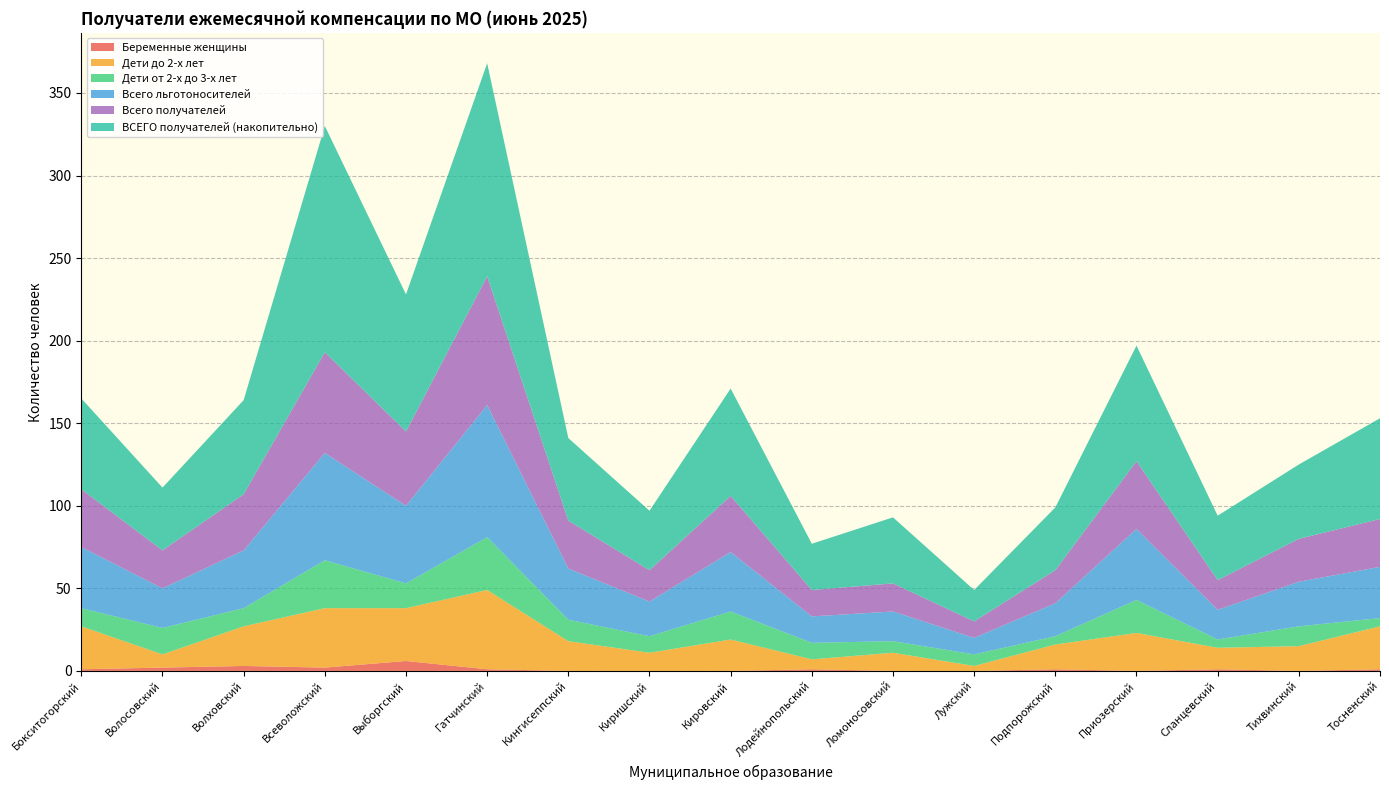

Reading left to right, list all the values displayed in this chart.

Беременные женщины: Бокситогорский=1	Волосовский=2	Волховский=3	Всеволожский=2	Выборгский=6	Гатчинский=1	Кингисеппский=0	Киришский=0	Кировский=0	Лодейнопольский=1	Ломоносовский=0	Лужский=0	Подпорожский=1	Приозерский=0	Сланцевский=1	Тихвинский=0	Тосненский=1
Дети до 2-х лет: Бокситогорский=26	Волосовский=8	Волховский=24	Всеволожский=36	Выборгский=32	Гатчинский=48	Кингисеппский=18	Киришский=11	Кировский=19	Лодейнопольский=6	Ломоносовский=11	Лужский=3	Подпорожский=15	Приозерский=23	Сланцевский=13	Тихвинский=15	Тосненский=26
Дети от 2-х до 3-х лет: Бокситогорский=11	Волосовский=16	Волховский=11	Всеволожский=29	Выборгский=15	Гатчинский=32	Кингисеппский=13	Киришский=10	Кировский=17	Лодейнопольский=10	Ломоносовский=7	Лужский=7	Подпорожский=5	Приозерский=20	Сланцевский=5	Тихвинский=12	Тосненский=5
Всего льготоносителей: Бокситогорский=37	Волосовский=24	Волховский=35	Всеволожский=65	Выборгский=47	Гатчинский=80	Кингисеппский=31	Киришский=21	Кировский=36	Лодейнопольский=16	Ломоносовский=18	Лужский=10	Подпорожский=20	Приозерский=43	Сланцевский=18	Тихвинский=27	Тосненский=31
Всего получателей: Бокситогорский=35	Волосовский=23	Волховский=34	Всеволожский=61	Выборгский=45	Гатчинский=78	Кингисеппский=29	Киришский=19	Кировский=34	Лодейнопольский=16	Ломоносовский=17	Лужский=10	Подпорожский=20	Приозерский=41	Сланцевский=18	Тихвинский=26	Тосненский=29
ВСЕГО получателей (накопительно): Бокситогорский=55	Волосовский=38	Волховский=57	Всеволожский=137	Выборгский=83	Гатчинский=129	Кингисеппский=50	Киришский=36	Кировский=65	Лодейнопольский=28	Ломоносовский=40	Лужский=19	Подпорожский=38	Приозерский=70	Сланцевский=39	Тихвинский=45	Тосненский=61